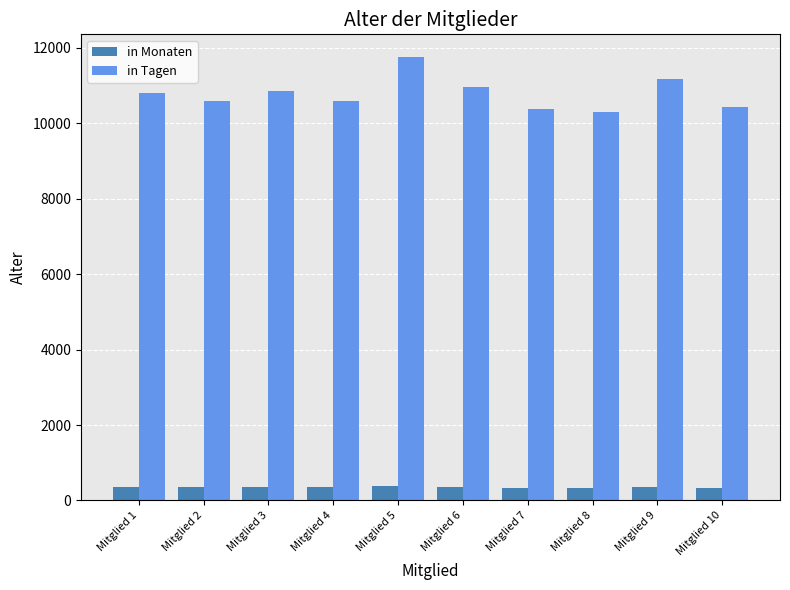

What is the spread (max minus min) of values at Mitglied 4?

10241